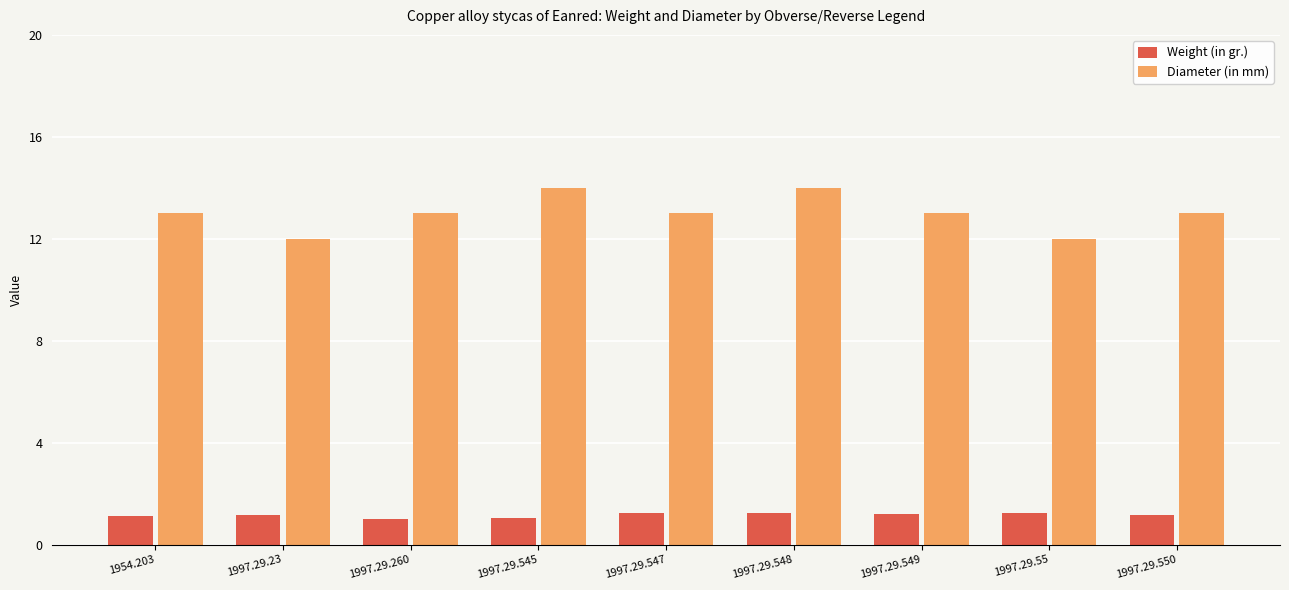

Is the value of Diameter (in mm) at 1954.203 greater than the value of Weight (in gr.) at 1997.29.548?

Yes